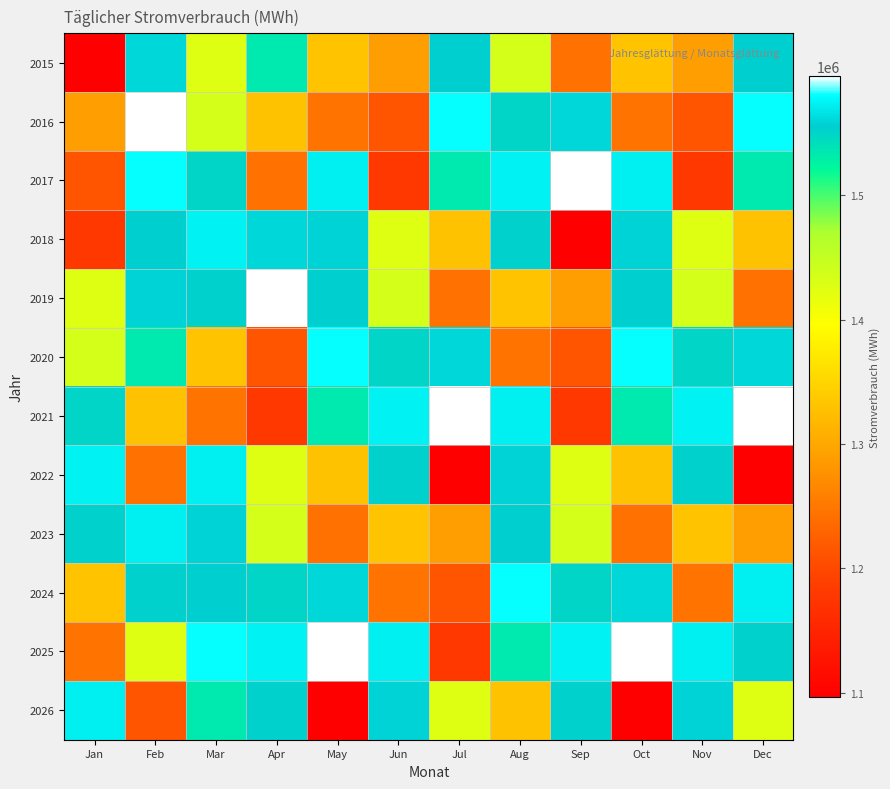

Reading left to right, list all the values displayed in this chart.

2015: Jan=1096852.8	Feb=1559946.0	Mar=1425927.5	Apr=1534068.8	May=1330121.5	Jun=1288914.8	Jul=1554254.2	Aug=1434875.0	Sep=1243108.8	Oct=1330121.5	Nov=1288914.8	Dec=1554254.2
2016: Jan=1288914.8	Feb=1595471.5	Mar=1434875.0	Apr=1329000.8	May=1245315.5	Jun=1213309.5	Jul=1580828.8	Aug=1548897.0	Sep=1559946.0	Oct=1245315.5	Nov=1213309.5	Dec=1580828.8
2017: Jan=1213309.5	Feb=1580828.8	Mar=1548897.0	Apr=1243108.8	May=1572223.0	Jun=1177896.0	Jul=1534068.8	Aug=1573448.5	Sep=1595471.5	Oct=1572223.0	Nov=1177896.0	Dec=1534068.8
2018: Jan=1177896.0	Feb=1554254.2	Mar=1573448.5	Apr=1559946.0	May=1557794.2	Jun=1425927.5	Jul=1329000.8	Aug=1551795.5	Sep=1096852.8	Oct=1557794.2	Nov=1425927.5	Dec=1329000.8
2019: Jan=1425927.5	Feb=1557794.2	Mar=1551795.5	Apr=1595471.5	May=1554254.2	Jun=1434875.0	Jul=1243108.8	Aug=1330121.5	Sep=1288914.8	Oct=1554254.2	Nov=1434875.0	Dec=1243108.8
2020: Jan=1434875.0	Feb=1534068.8	Mar=1330121.5	Apr=1213309.5	May=1580828.8	Jun=1548897.0	Jul=1559946.0	Aug=1245315.5	Sep=1213309.5	Oct=1580828.8	Nov=1548897.0	Dec=1559946.0
2021: Jan=1548897.0	Feb=1329000.8	Mar=1245315.5	Apr=1177896.0	May=1534068.8	Jun=1573448.5	Jul=1595471.5	Aug=1572223.0	Sep=1177896.0	Oct=1534068.8	Nov=1573448.5	Dec=1595471.5
2022: Jan=1573448.5	Feb=1243108.8	Mar=1572223.0	Apr=1425927.5	May=1329000.8	Jun=1551795.5	Jul=1096852.8	Aug=1557794.2	Sep=1425927.5	Oct=1329000.8	Nov=1551795.5	Dec=1096852.8
2023: Jan=1551795.5	Feb=1572223.0	Mar=1557794.2	Apr=1434875.0	May=1243108.8	Jun=1330121.5	Jul=1288914.8	Aug=1554254.2	Sep=1434875.0	Oct=1243108.8	Nov=1330121.5	Dec=1288914.8
2024: Jan=1330121.5	Feb=1551795.5	Mar=1554254.2	Apr=1548897.0	May=1559946.0	Jun=1245315.5	Jul=1213309.5	Aug=1580828.8	Sep=1548897.0	Oct=1559946.0	Nov=1245315.5	Dec=1572223.0
2025: Jan=1245315.5	Feb=1425927.5	Mar=1580828.8	Apr=1573448.5	May=1595471.5	Jun=1572223.0	Jul=1177896.0	Aug=1534068.8	Sep=1573448.5	Oct=1595471.5	Nov=1572223.0	Dec=1551795.5
2026: Jan=1572223.0	Feb=1213309.5	Mar=1534068.8	Apr=1551795.5	May=1096852.8	Jun=1557794.2	Jul=1425927.5	Aug=1329000.8	Sep=1551795.5	Oct=1096852.8	Nov=1557794.2	Dec=1425927.5